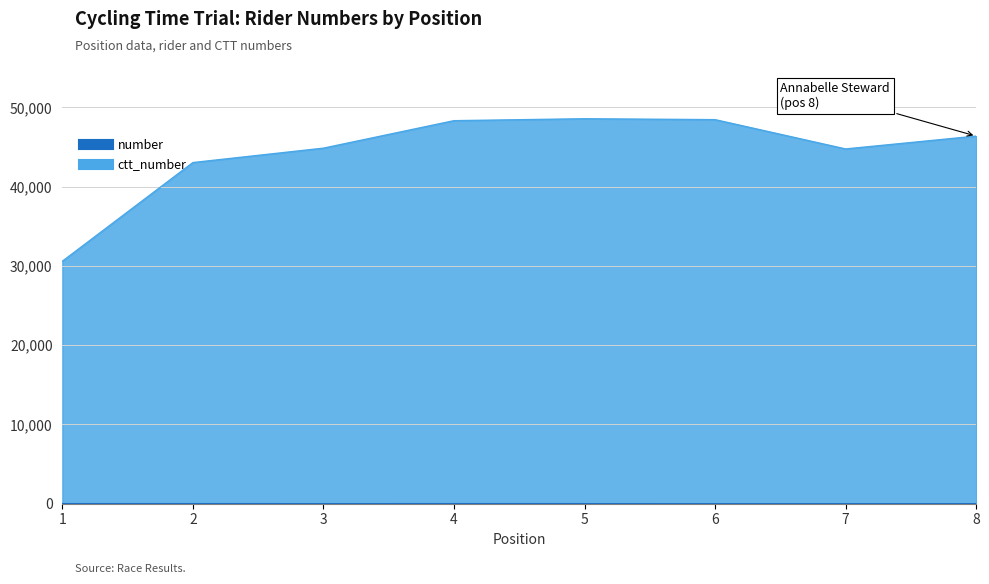

What is the average value of the number series?

4